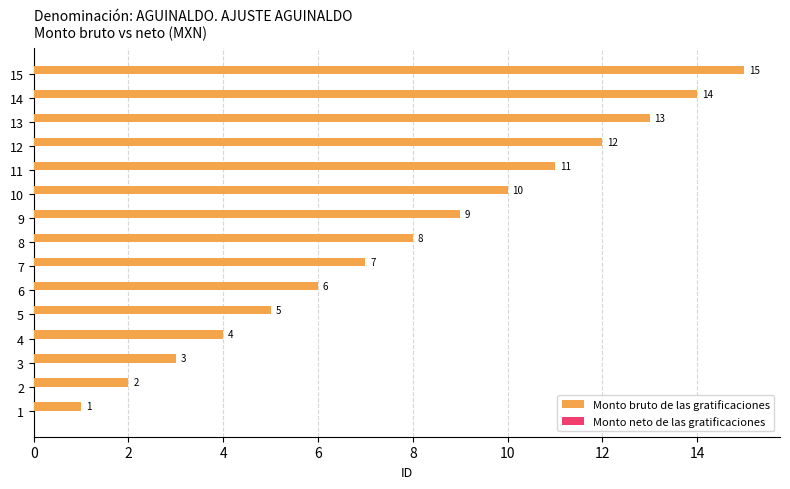

Read the value at 12, to the nearest 5.

10